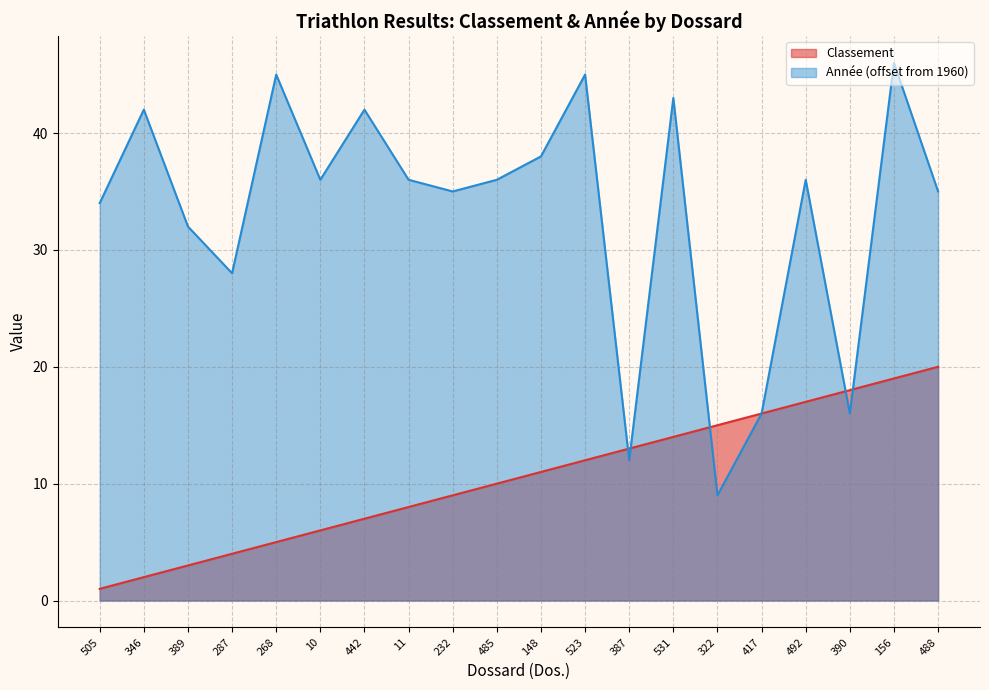

What is the difference between the Année values at 488 and 523?

10